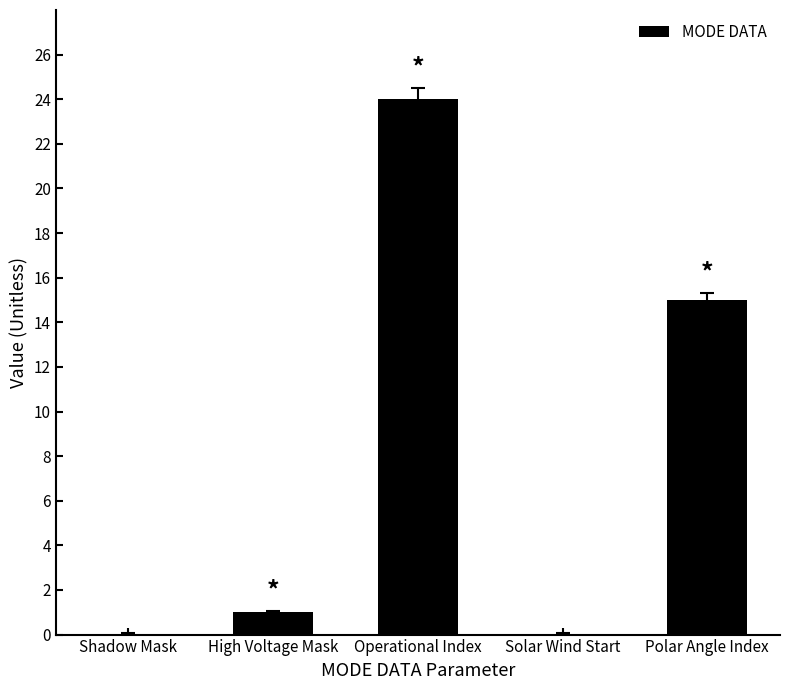

Are the bars grouped side by side (vs. stacked)?

No